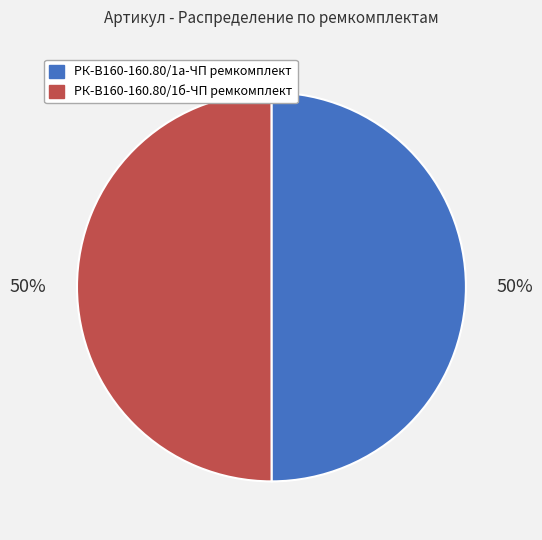

To the nearest percent, what is the average slice percentage?

50%